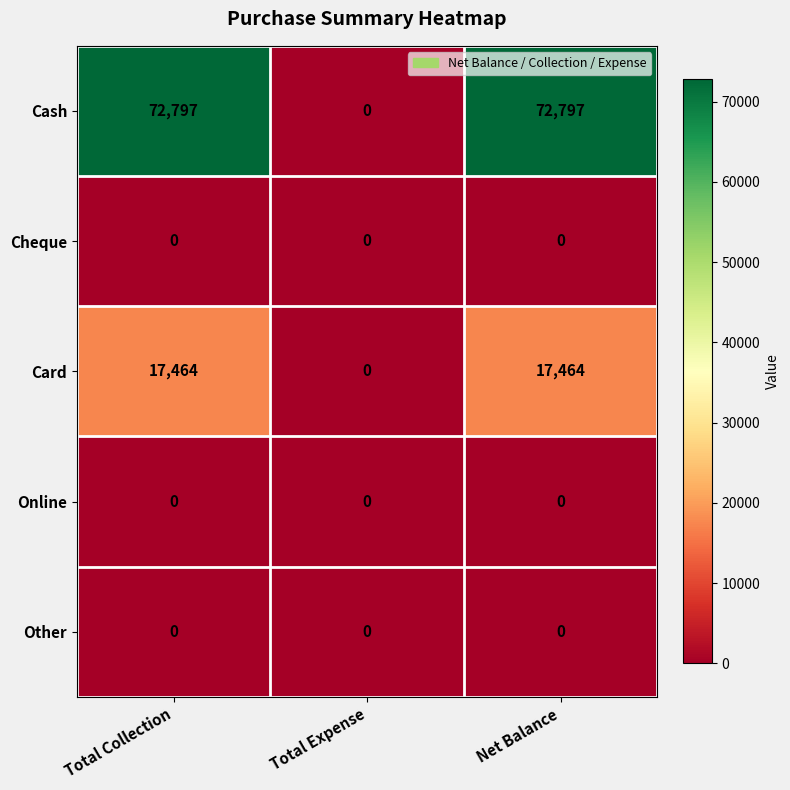

Reading left to right, extract all data points from this chart.

Cash: 72797	0	72797
Cheque: 0	0	0
Card: 17464	0	17464
Online: 0	0	0
Other: 0	0	0